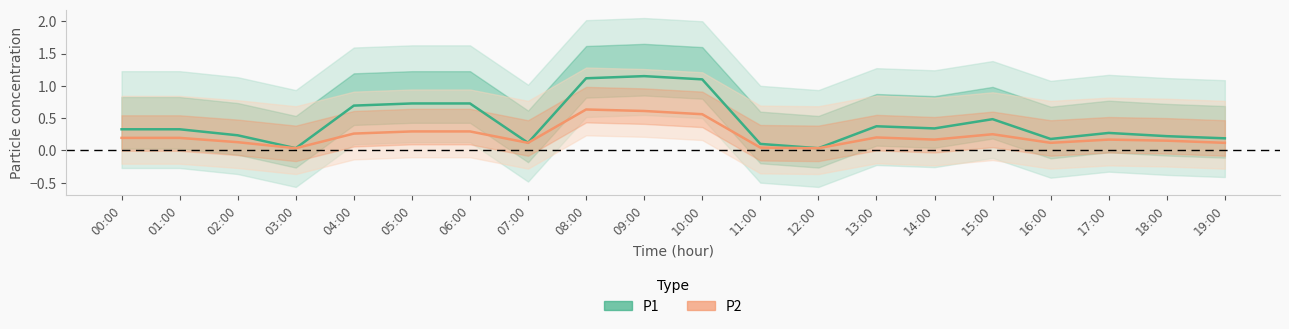

True or false: P1 and P2 cross at least once.

False